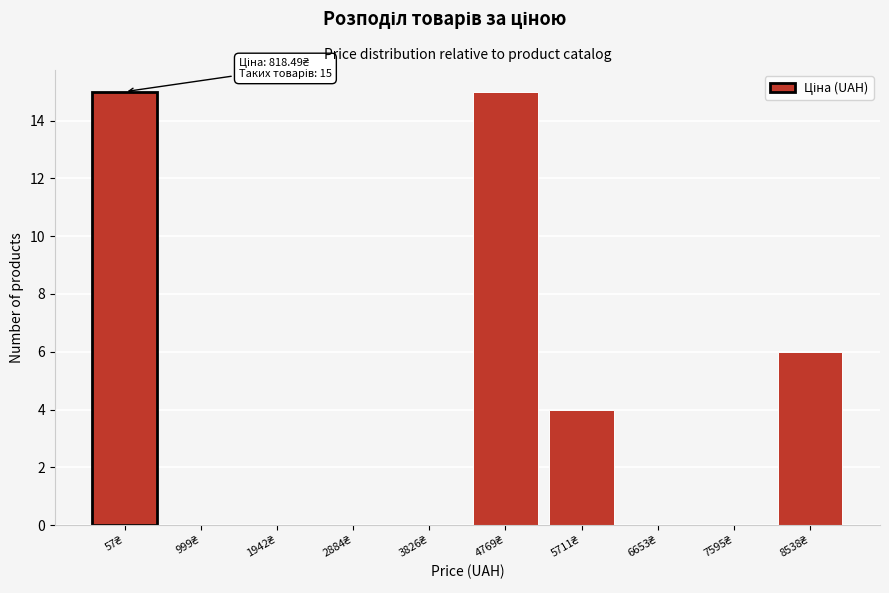

What is the sum of all values?

40